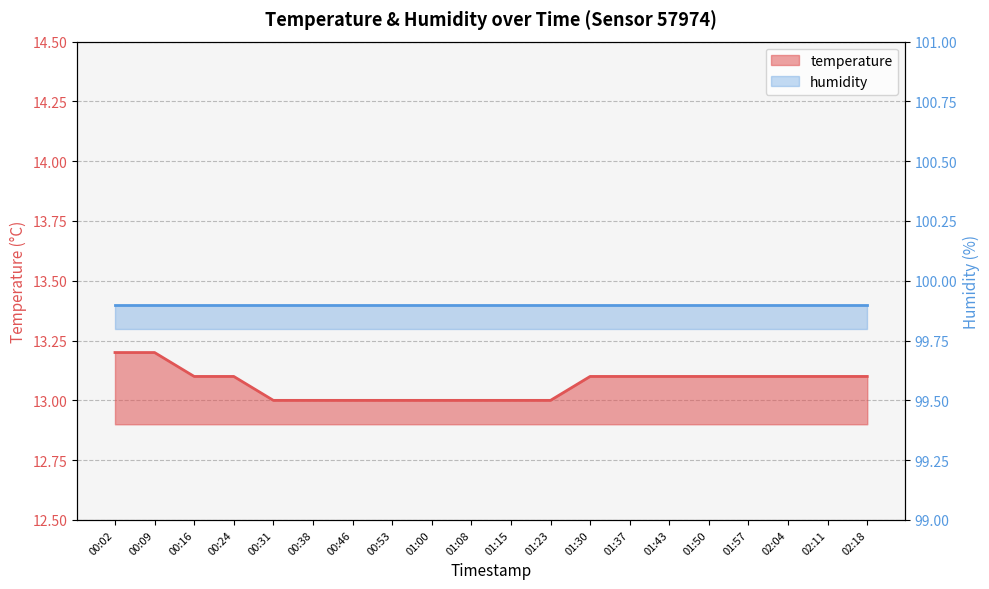

Which has a higher value, 02:04 or 01:37?

02:04